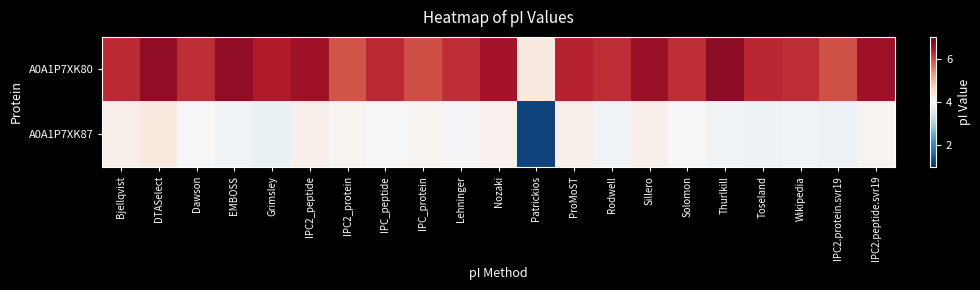

What is the total value across all series at ProMoST?

10.5